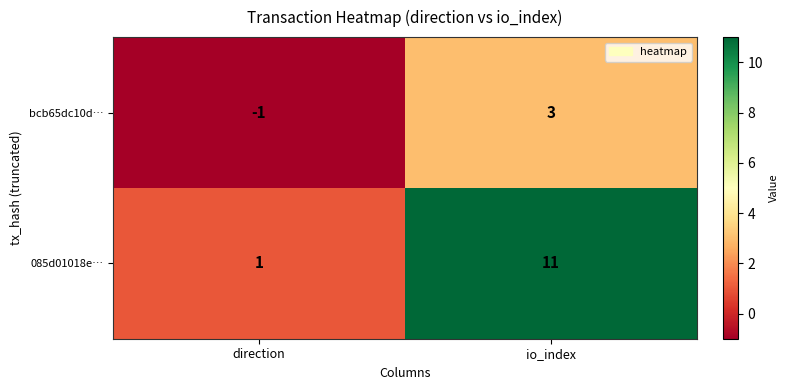

Rank the series by their maximum value, from highest to lowest.

085d01018e…, bcb65dc10d…